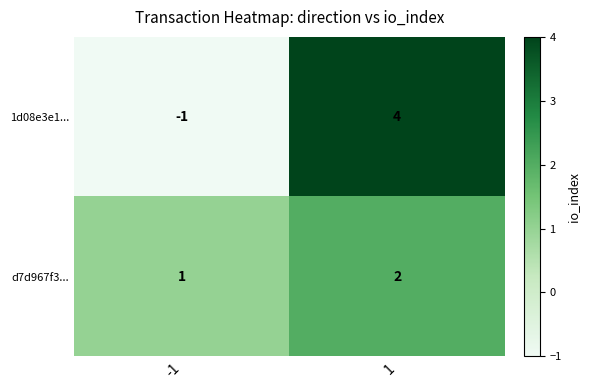

What is the sum of all d7d967f3... values?

3